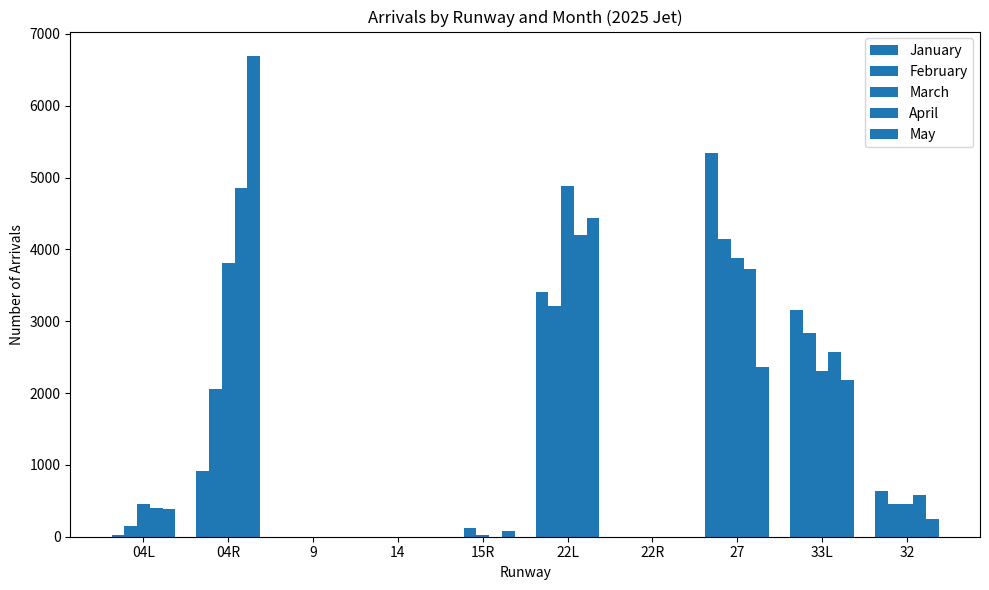

What is the average value of the March series?

1582